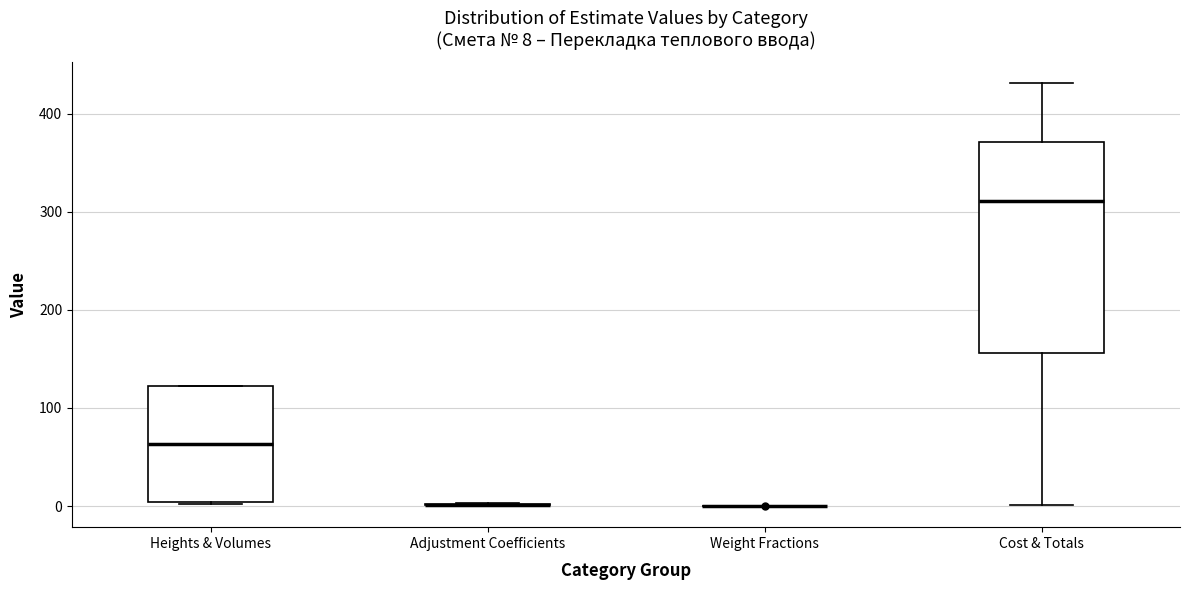

Which box is the tallest, from its lower edge to its upper edge?

Cost & Totals